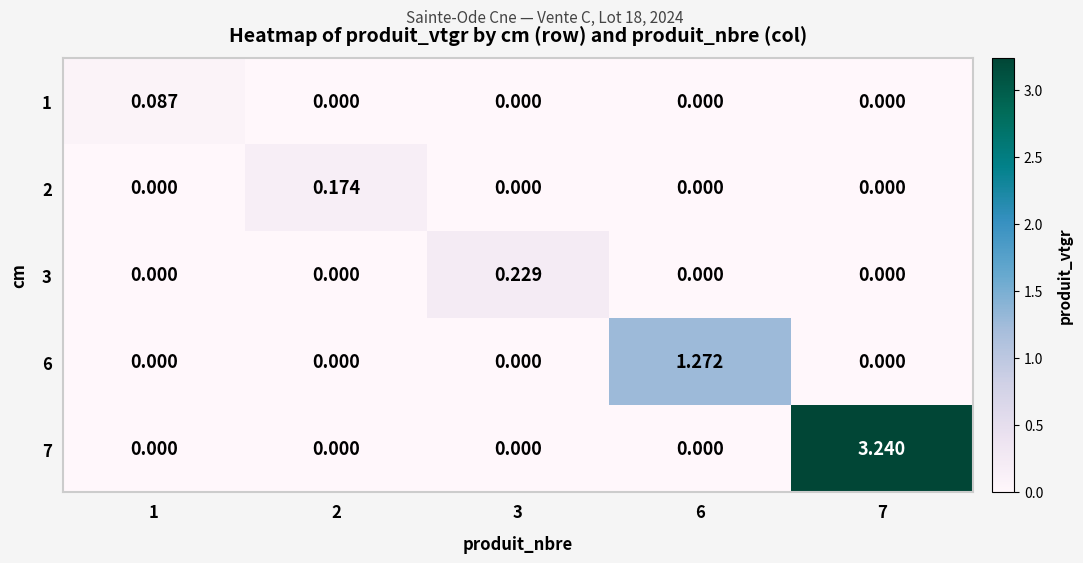

At which category does the chart reach its peak across all series?

7